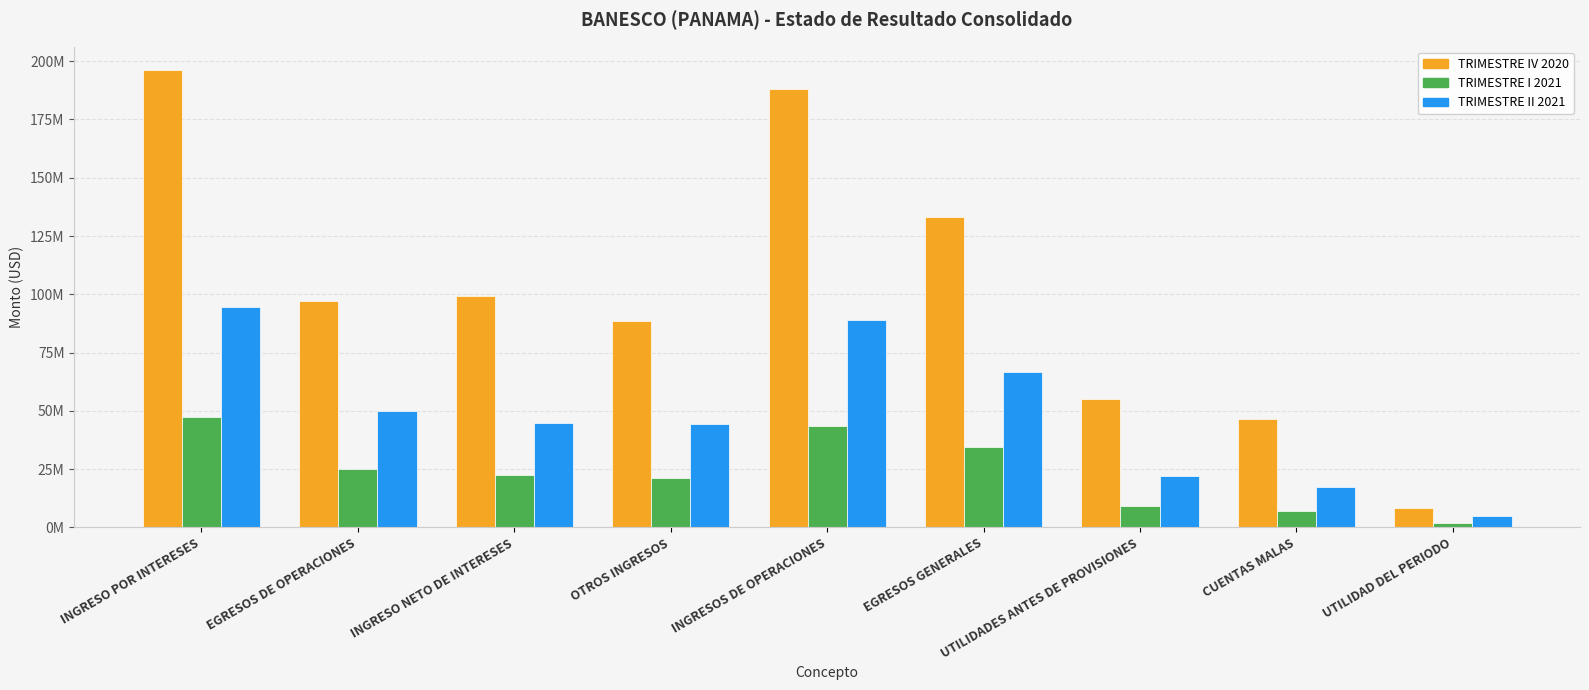

True or false: TRIMESTRE I 2021 has a value of 10662099 at CUENTAS MALAS.

False